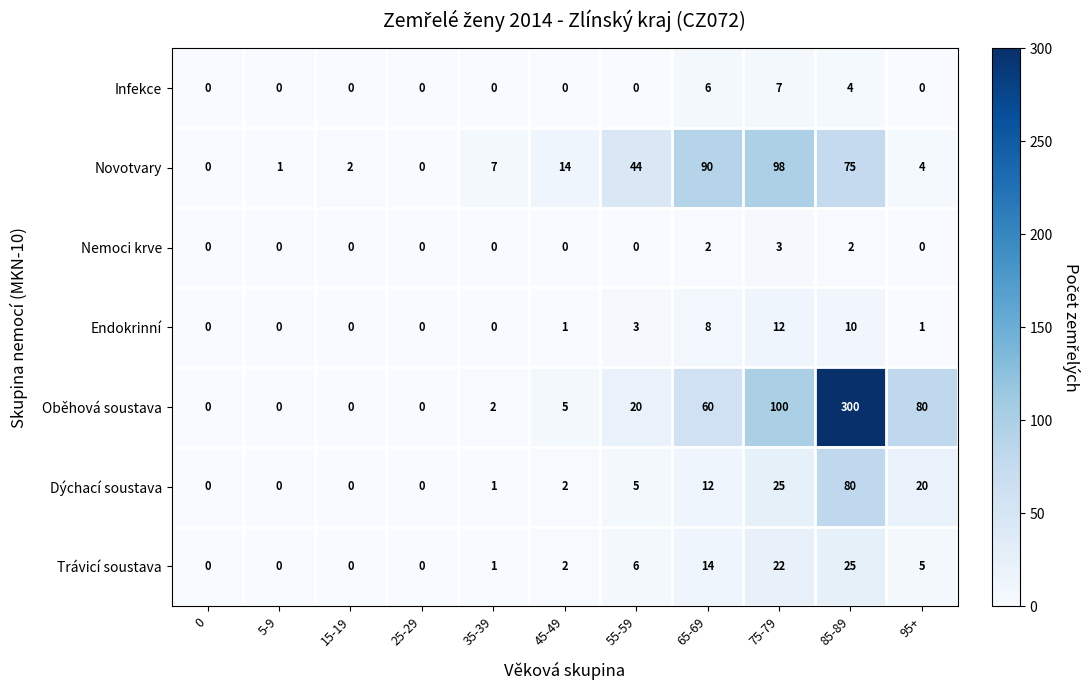

Which series changed the most between 0 and 65-69?

Novotvary